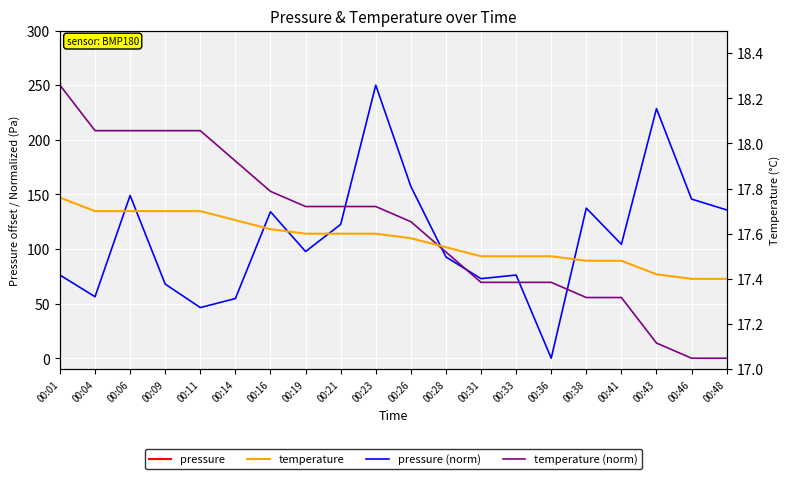

List the labels in order of pressure value, largest first.

00:23, 00:43, 00:26, 00:06, 00:46, 00:38, 00:48, 00:16, 00:21, 00:41, 00:19, 00:28, 00:01, 00:33, 00:31, 00:09, 00:04, 00:14, 00:11, 00:36